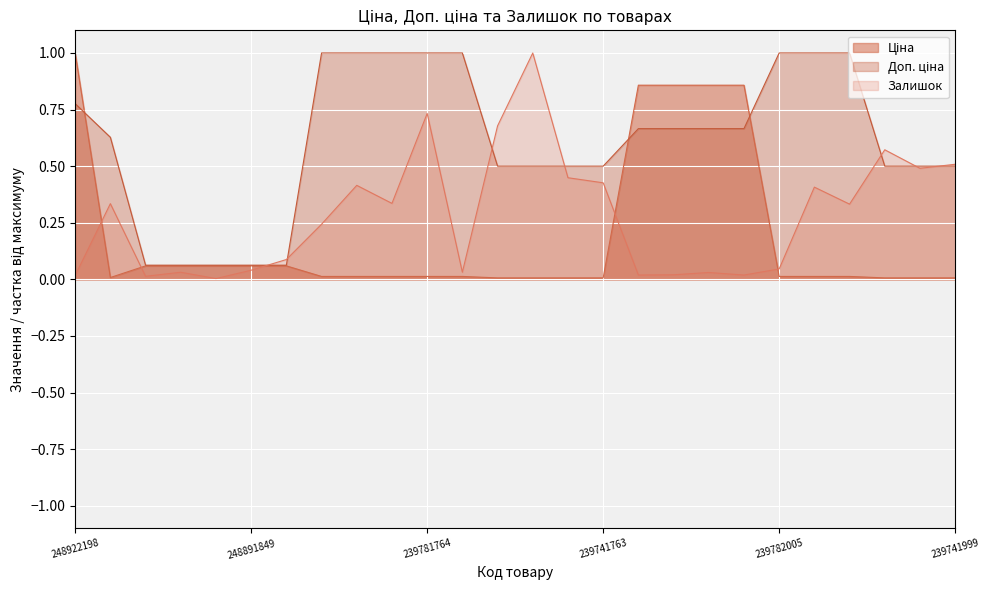

What is the total value across all series at 239741765?

1.5